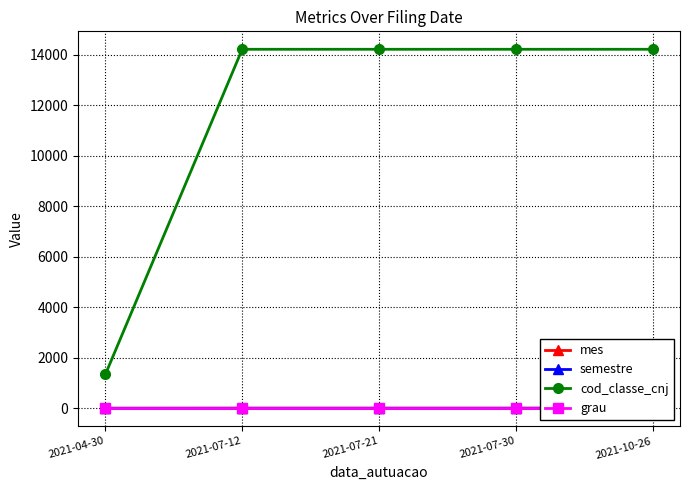

How many categories are shown in the chart?

5